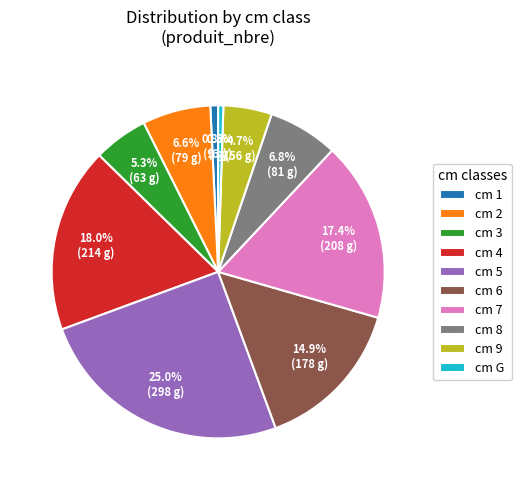

Approximately how many times larger is the value at cm 2 compared to cm 5?

0.3